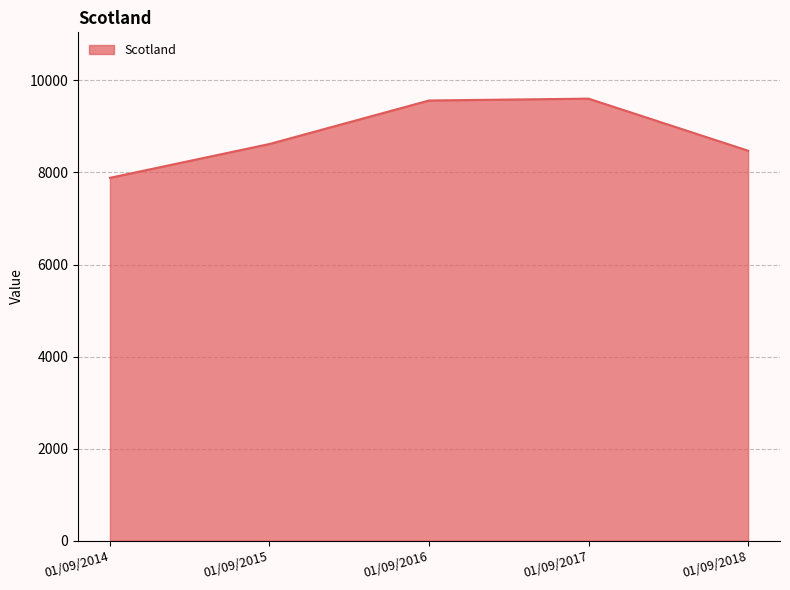

What is the sum of all values?

44139